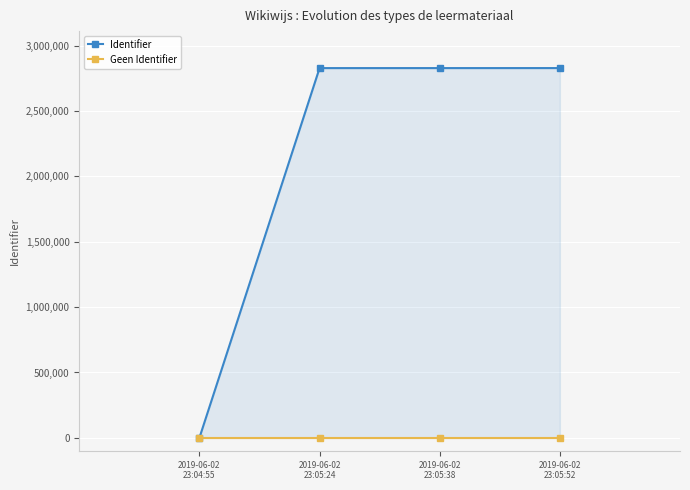

At how many categories does at least one series exceed 212153?

3